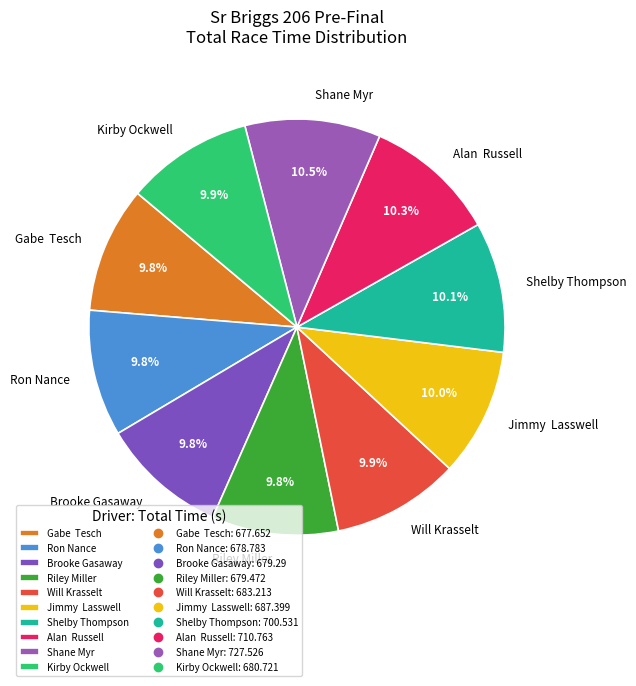

Approximately how many times larger is the value at Gabe Tesch compared to Shelby Thompson?

1.0